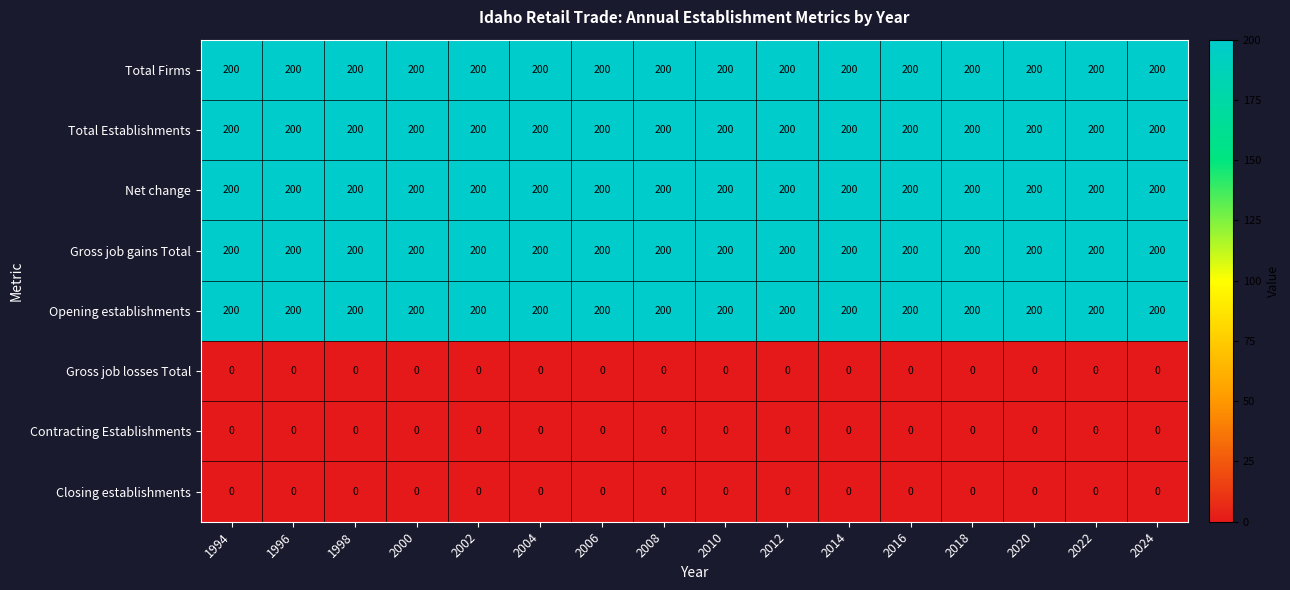

What is the highest value of the Opening establishments series?

200